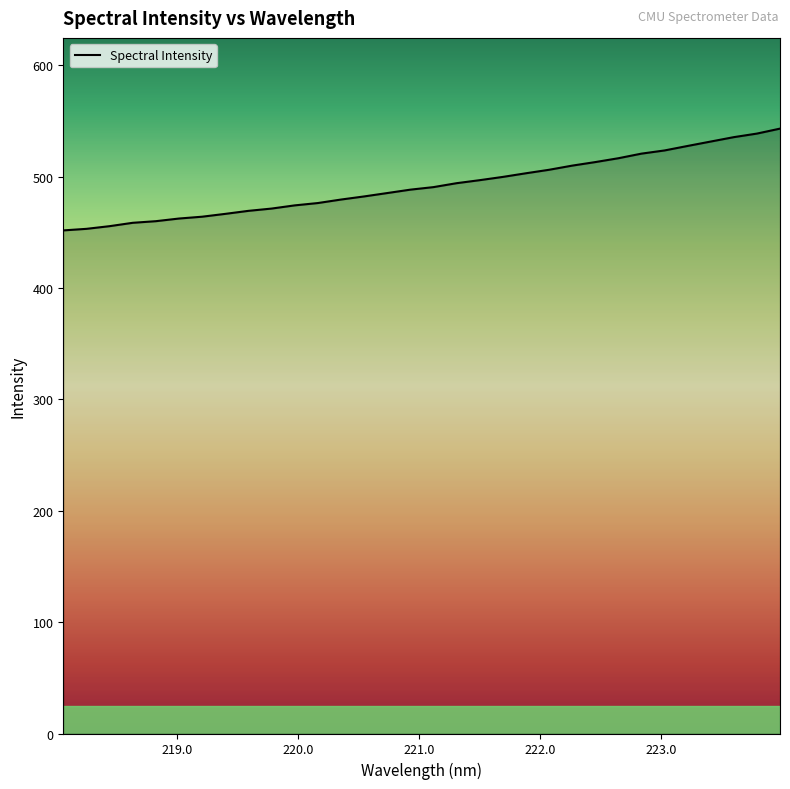

What is the maximum value shown in the chart?

543.2